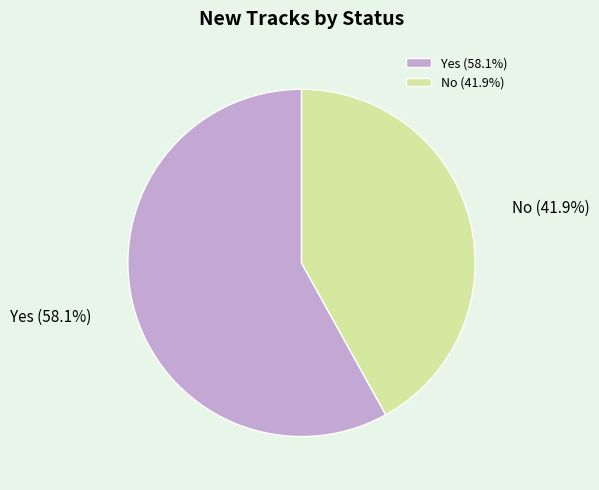

What portion of the pie excludes Yes?

41.9%